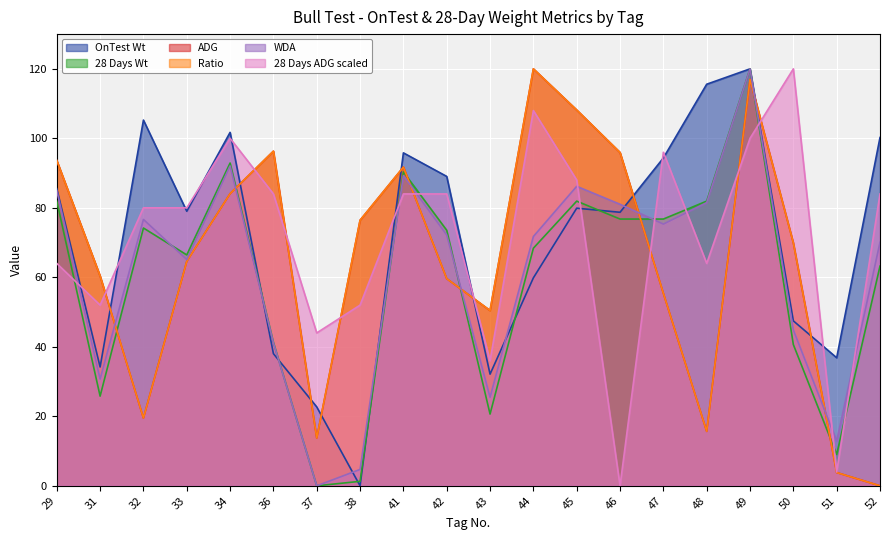

What is the maximum value shown in the chart?

120.0